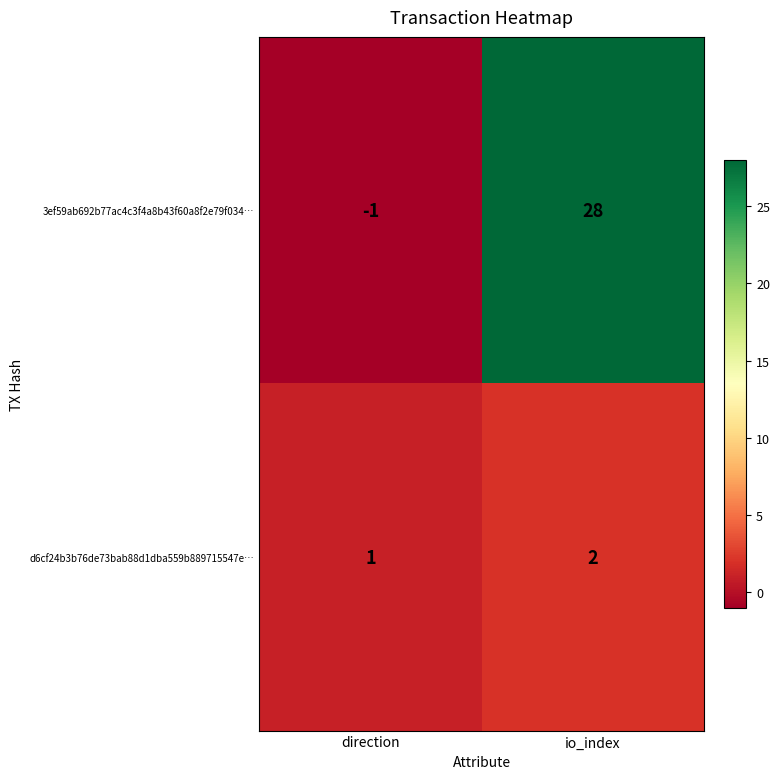

Which category has the highest value in the 3ef59ab692b77ac4c3f4a8b43f60a8f2e79f034… series?

io_index